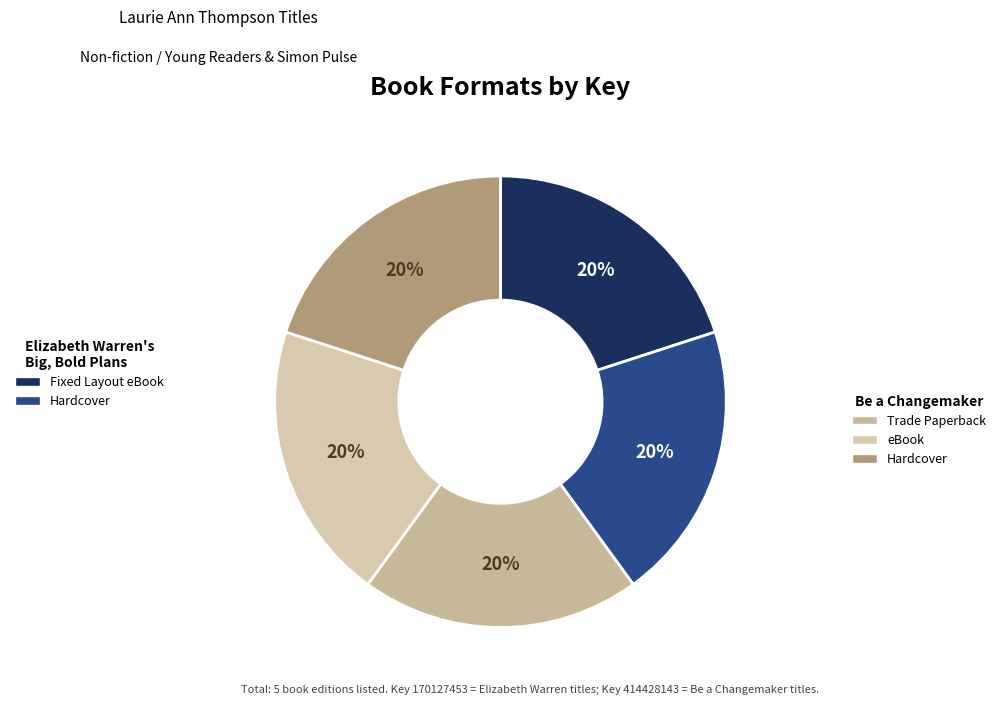

What is the largest slice in the pie chart?

Be a Changemaker (Paperback)